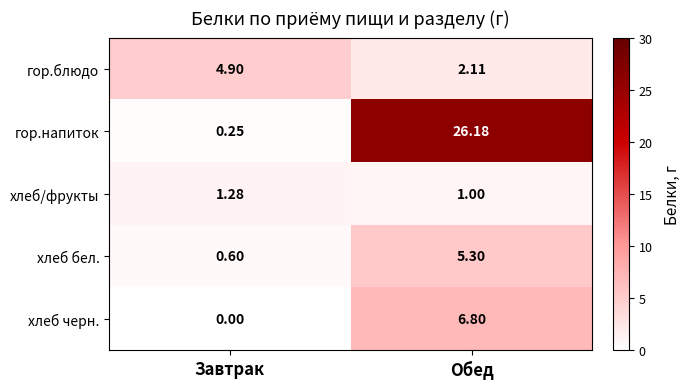

Which series has the largest range (max minus min)?

гор.напиток